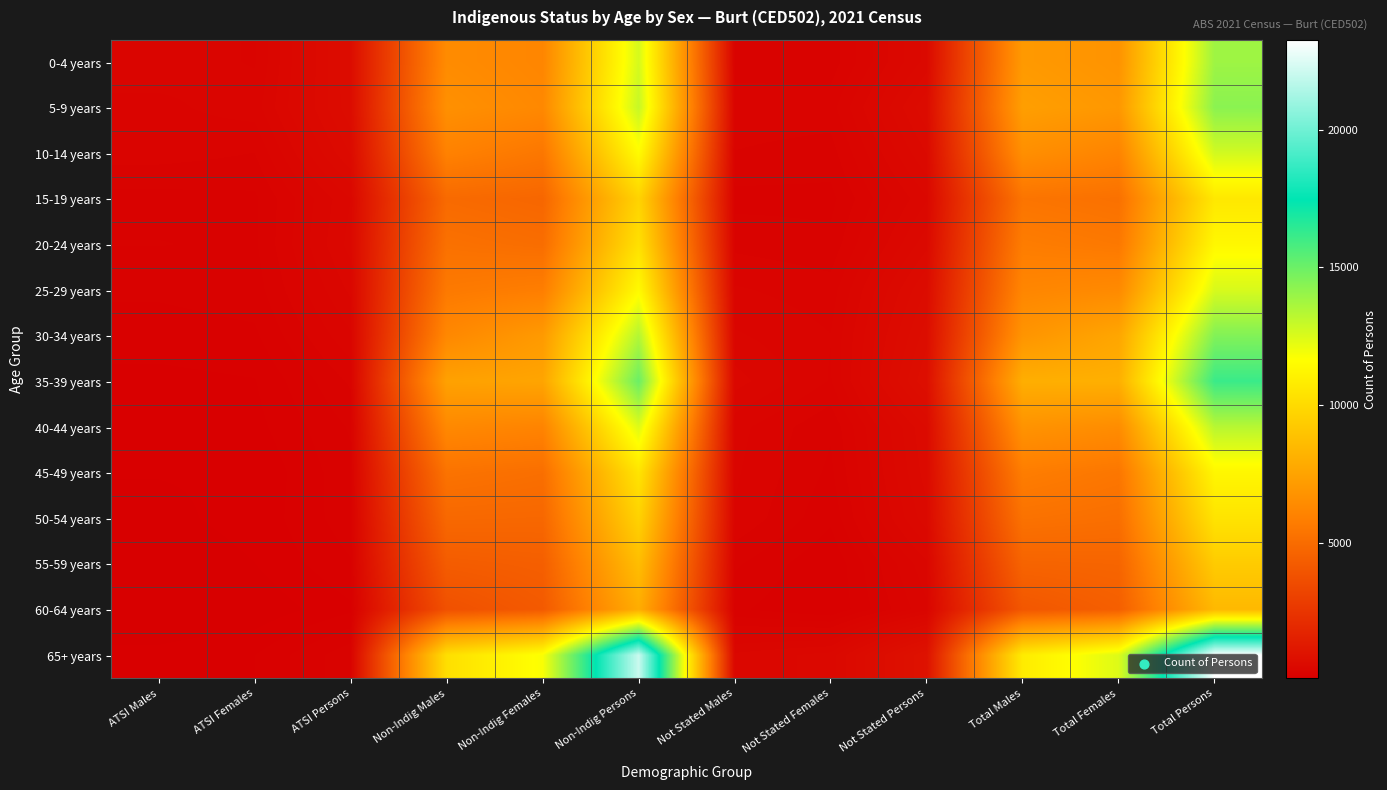

How many series are shown in this chart?

14